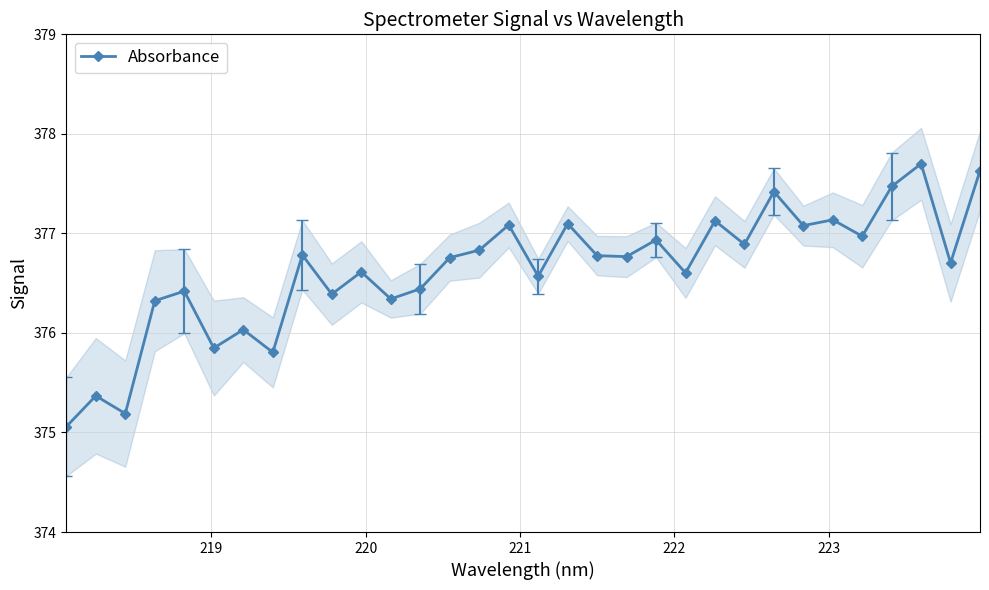

What is the minimum value shown in the chart?

375.1